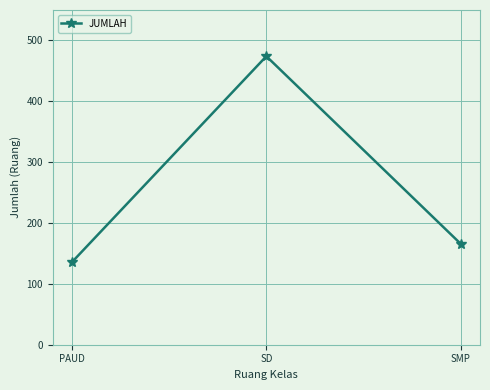

What is the smallest value displayed?

136